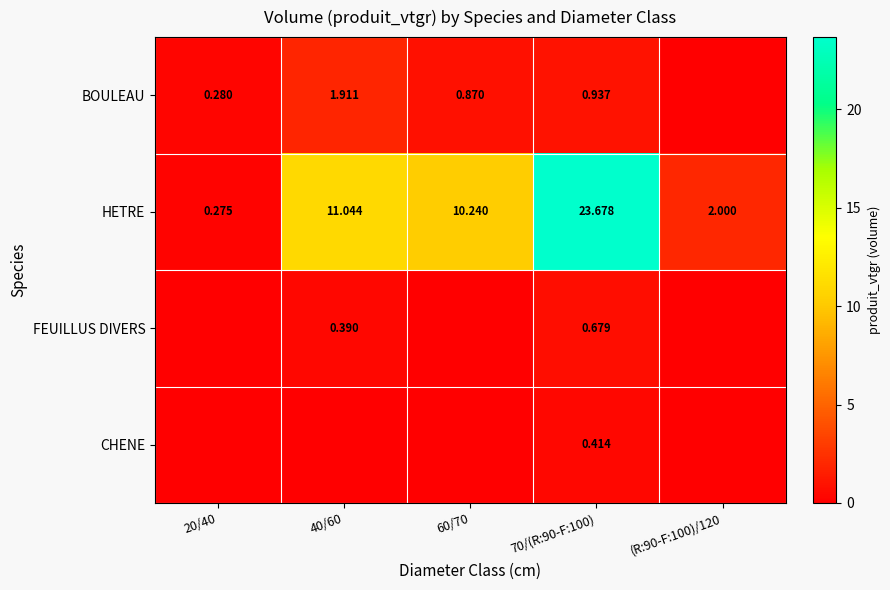

How many series are shown in this chart?

4